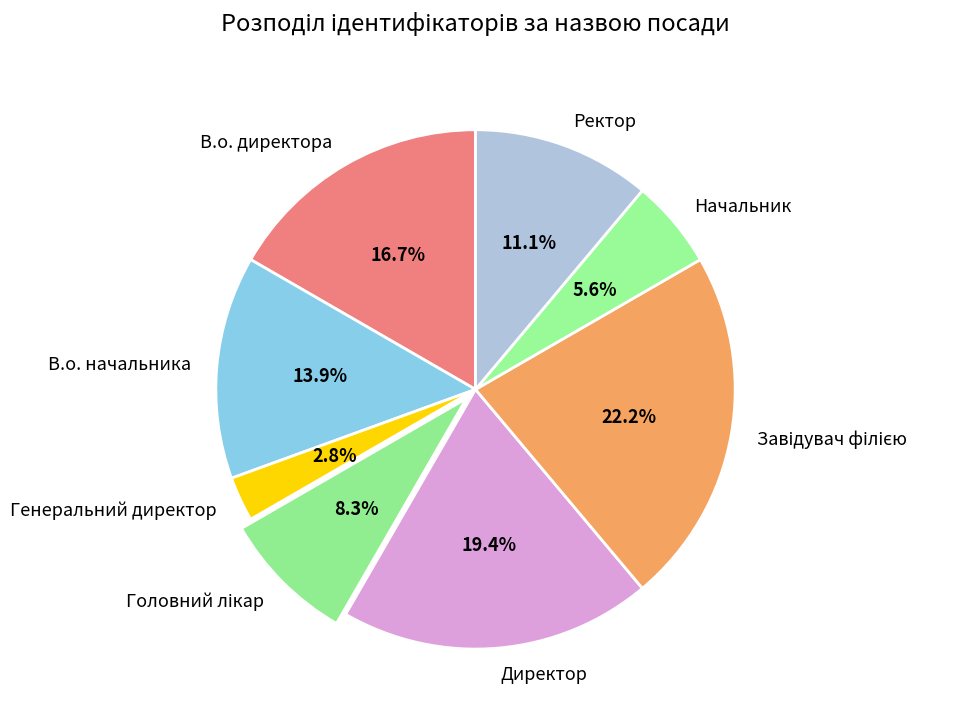

Is it true that Директор is 14% of the pie?

False